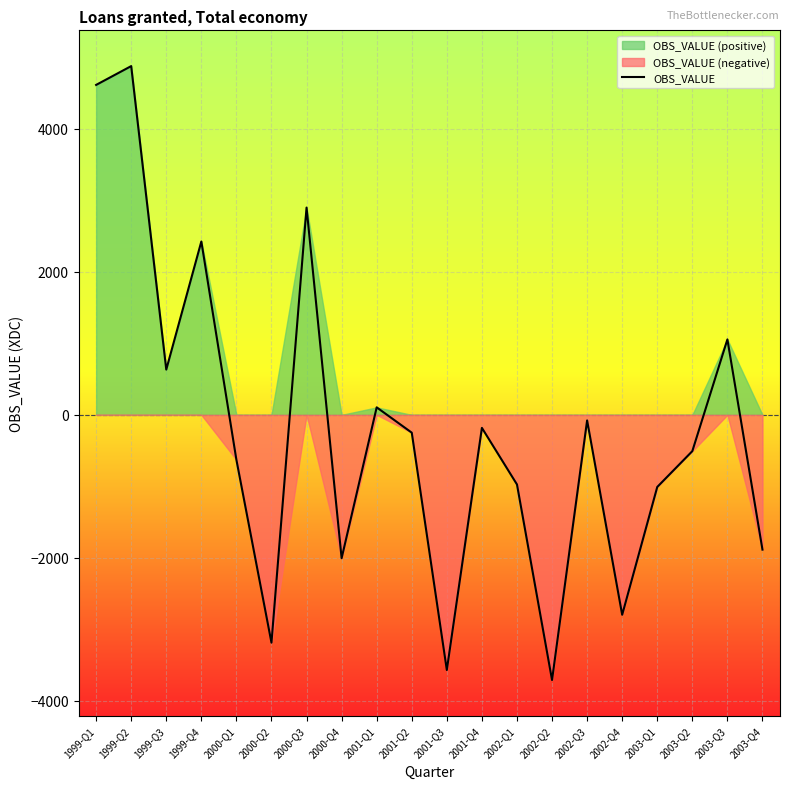

What is the label of the 15th point from the left?

2002-Q3